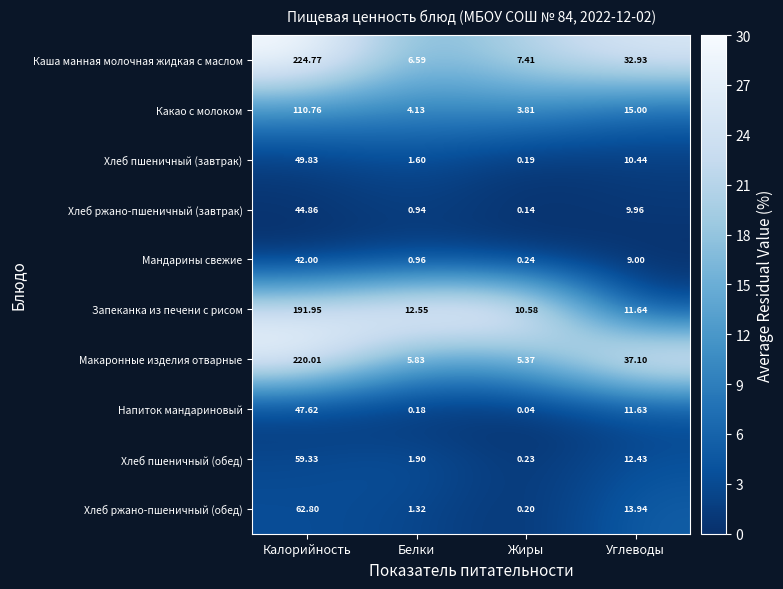

How many data points does each series have?

4